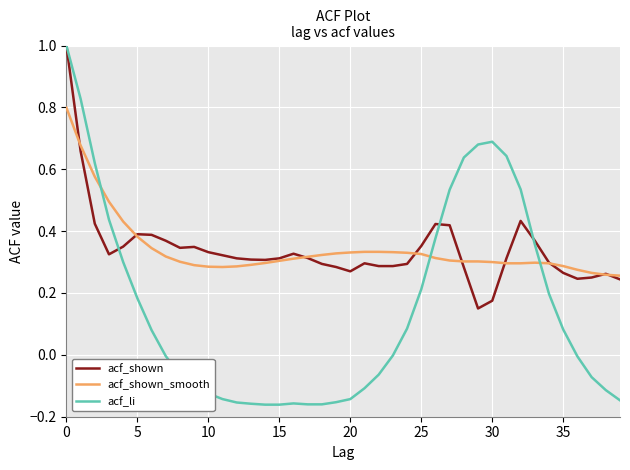

What is the maximum value shown in the chart?

1.0